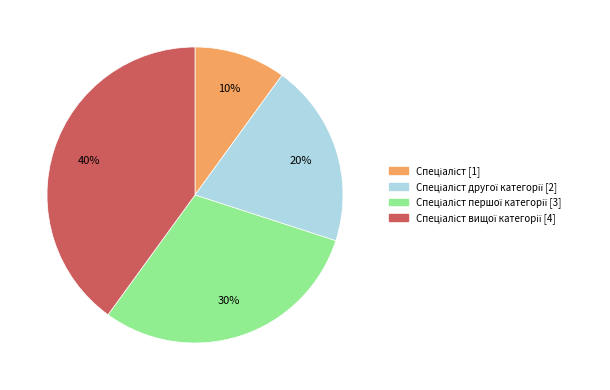

To the nearest percent, what is the average slice percentage?

25%